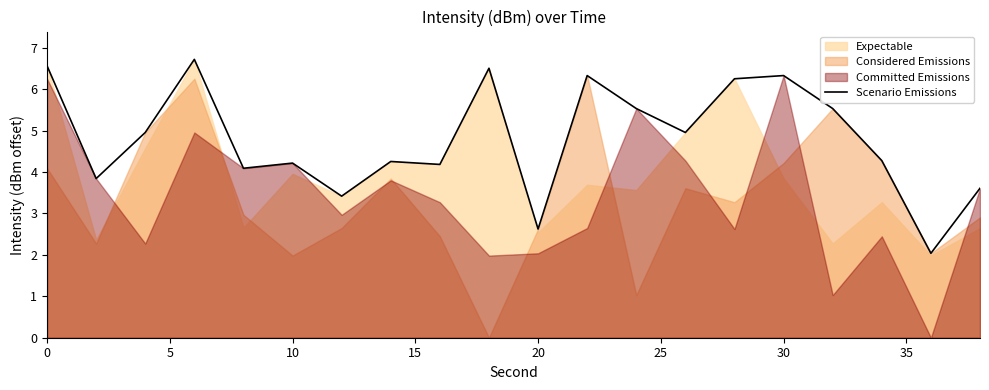

What is the lowest value of the Scenario Emissions series?

2.0